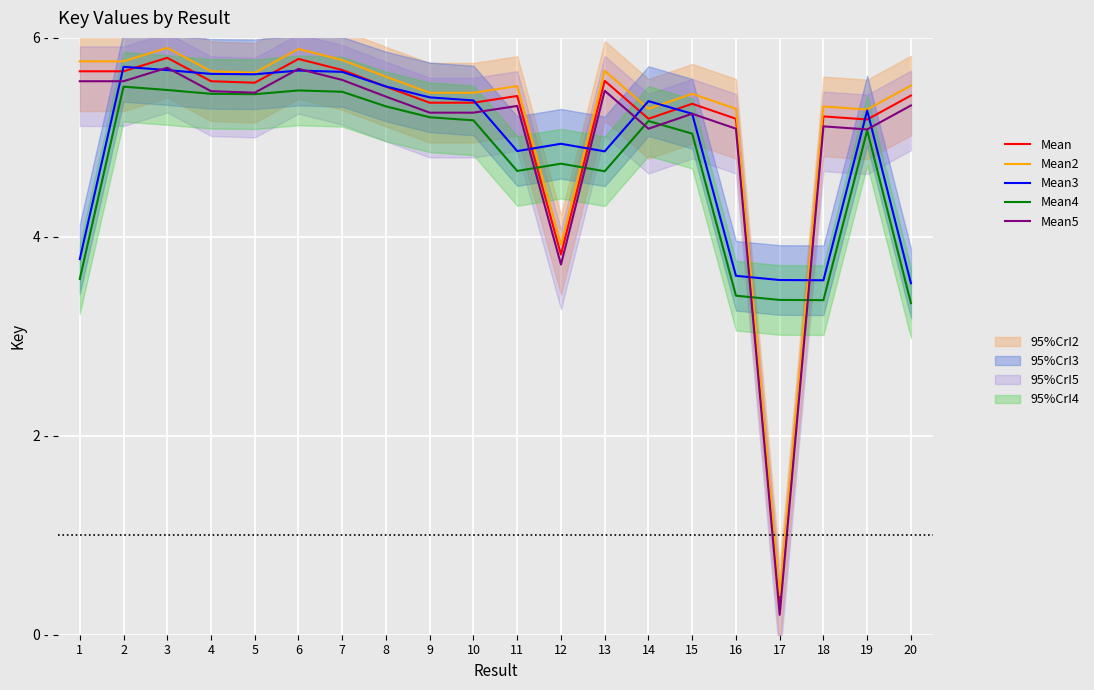

Which has a higher value, 14 or 5?

5